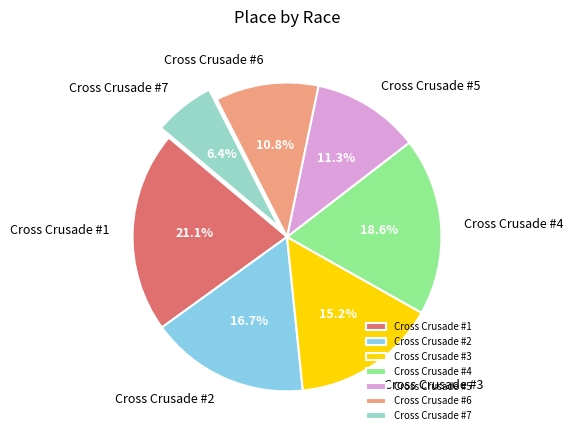

The Cross Crusade #4 slice represents 32% of the pie. True or false?

False